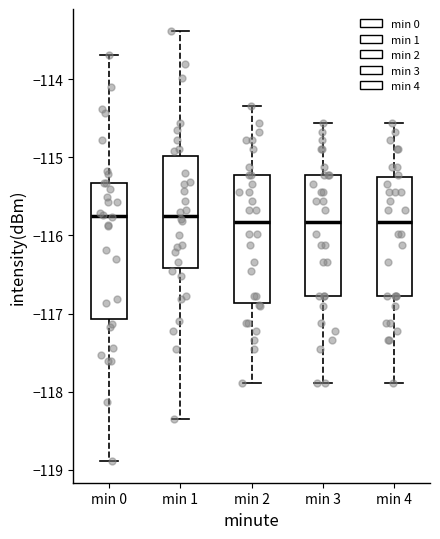

Which box is the tallest, from its lower edge to its upper edge?

min 0